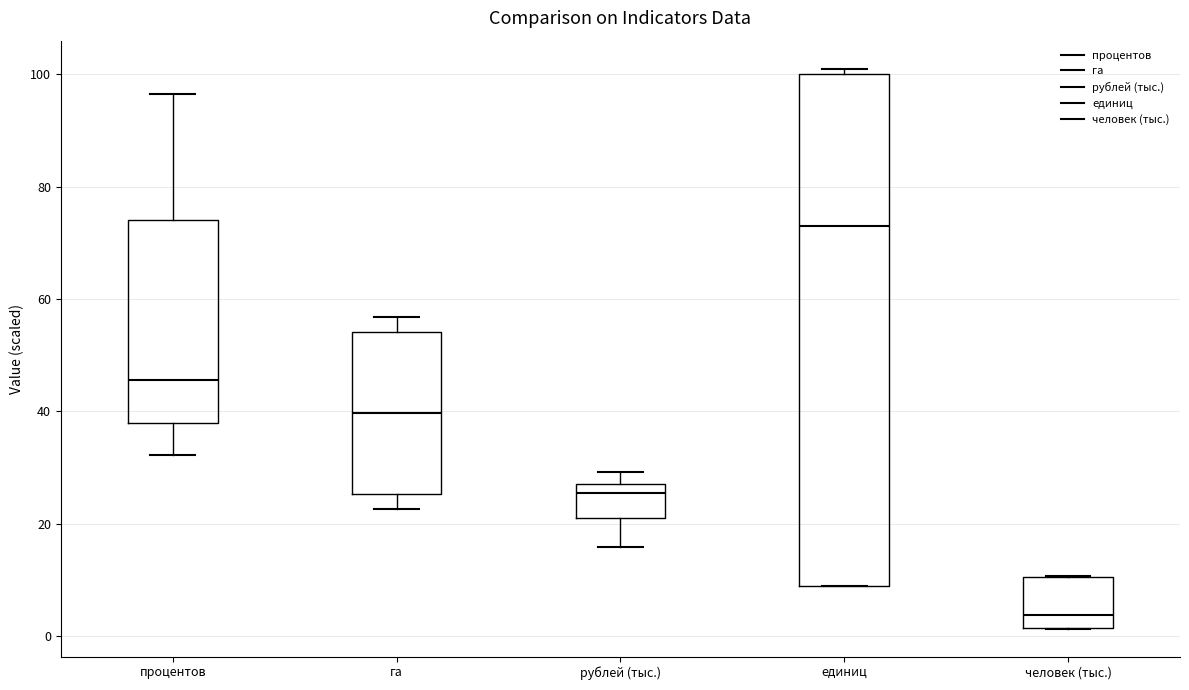

Reading left to right, transcribe this box plot: for each box, give where its median line is, the range the box spans, and where its two whiskers end, as read against the y-axis. The values are not printed on the chart, so give them approximately, as read against the axis.

процентов: median 46, box 38 to 74, whiskers 32 to 96
га: median 40, box 26 to 54, whiskers 22 to 56
рублей (тыс.): median 26, box 20 to 28, whiskers 16 to 30
единиц: median 74, box 10 to 100, whiskers 10 to 102
человек (тыс.): median 4, box 2 to 10, whiskers 2 to 10